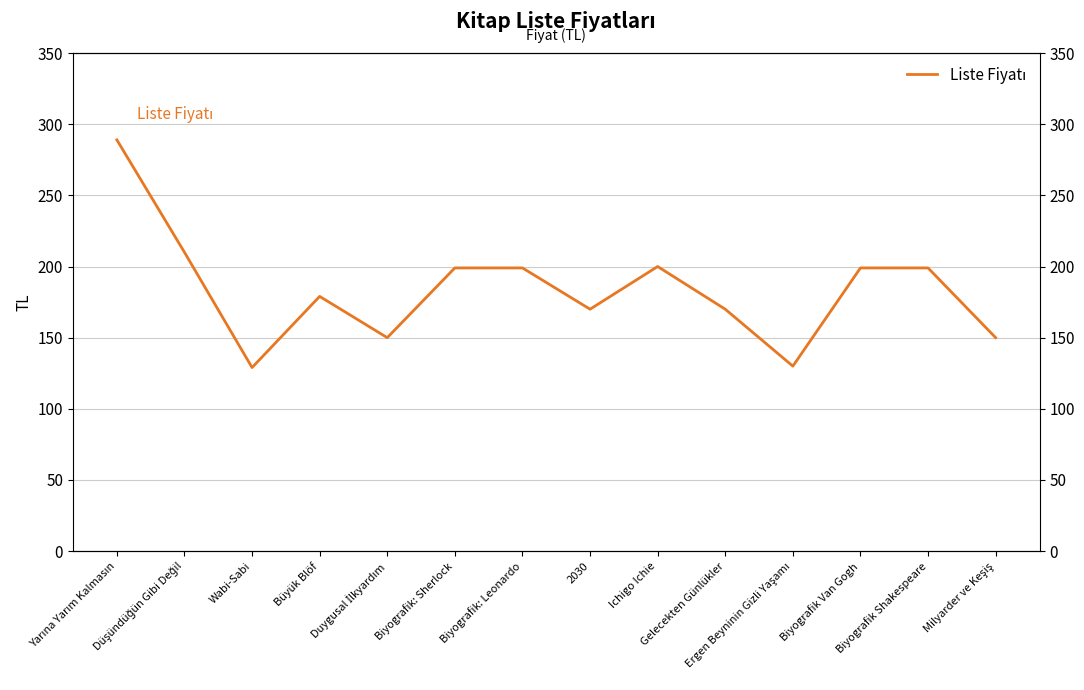

Does the chart have visible grid lines?

Yes